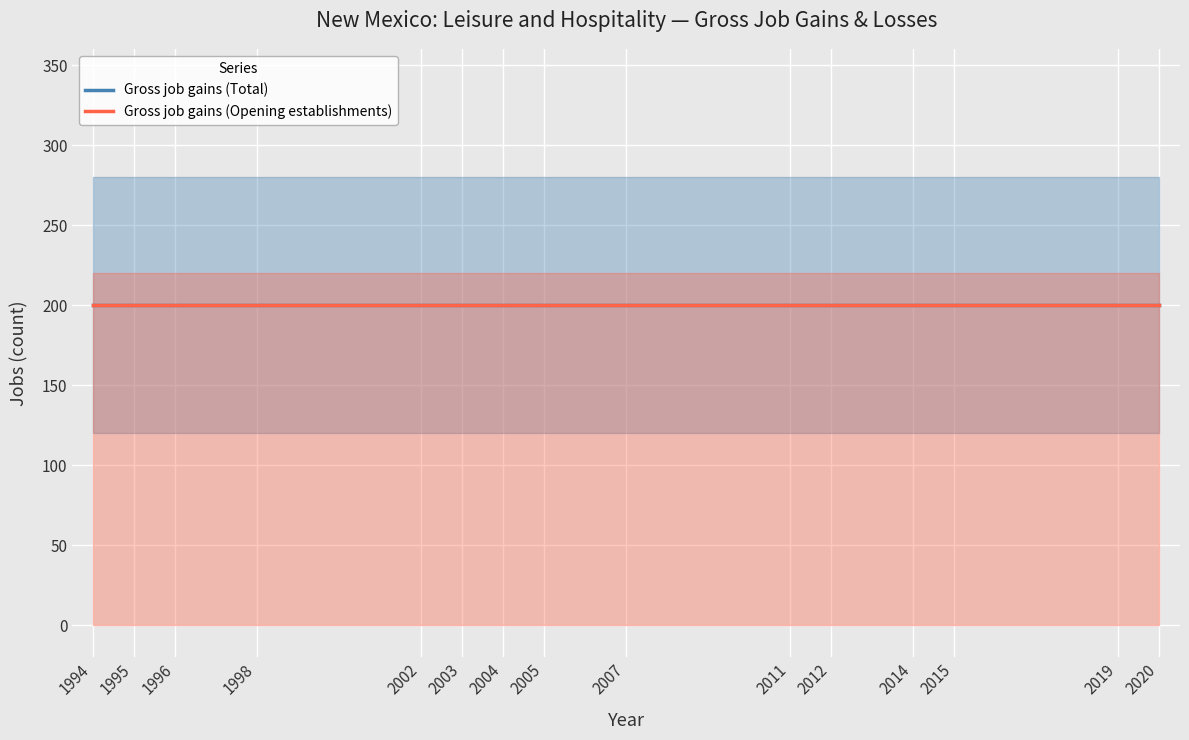

Is it true that Gross job gains (Opening establishments) equals 200 at 2003?

True